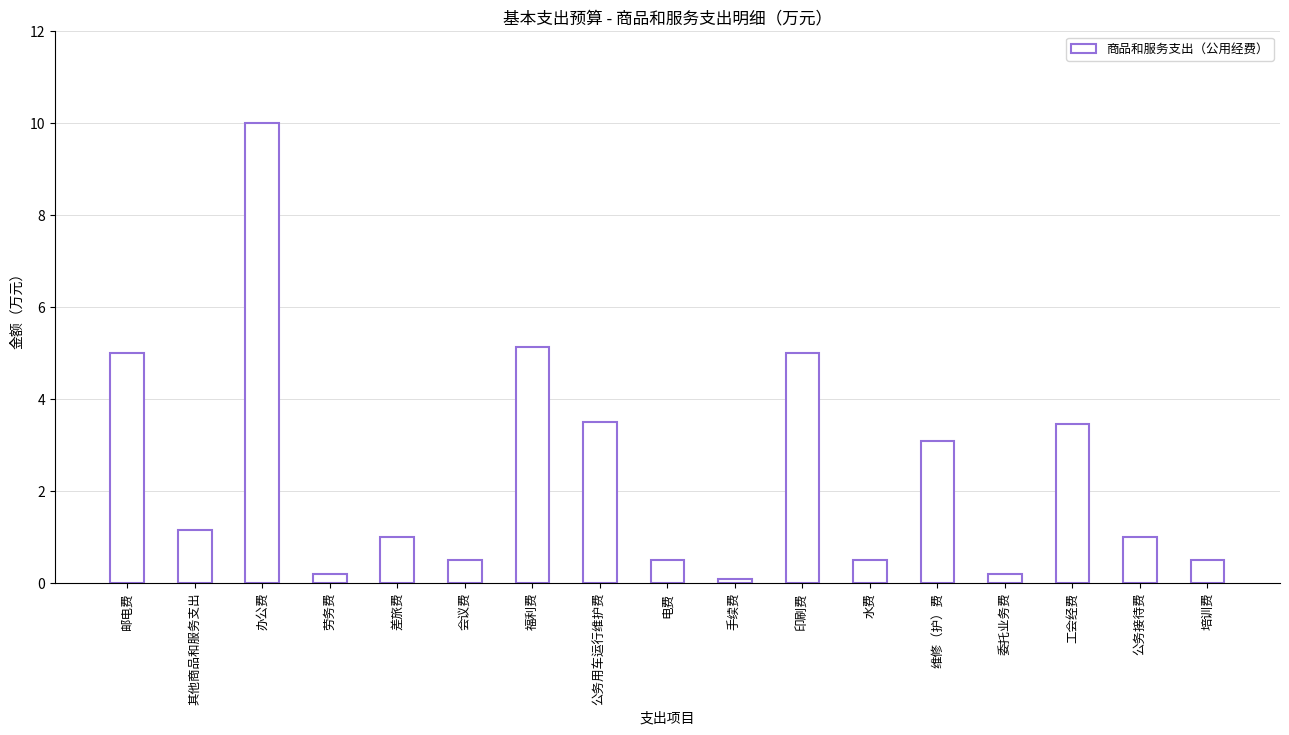

What is the approximate value at 电费?

0.5